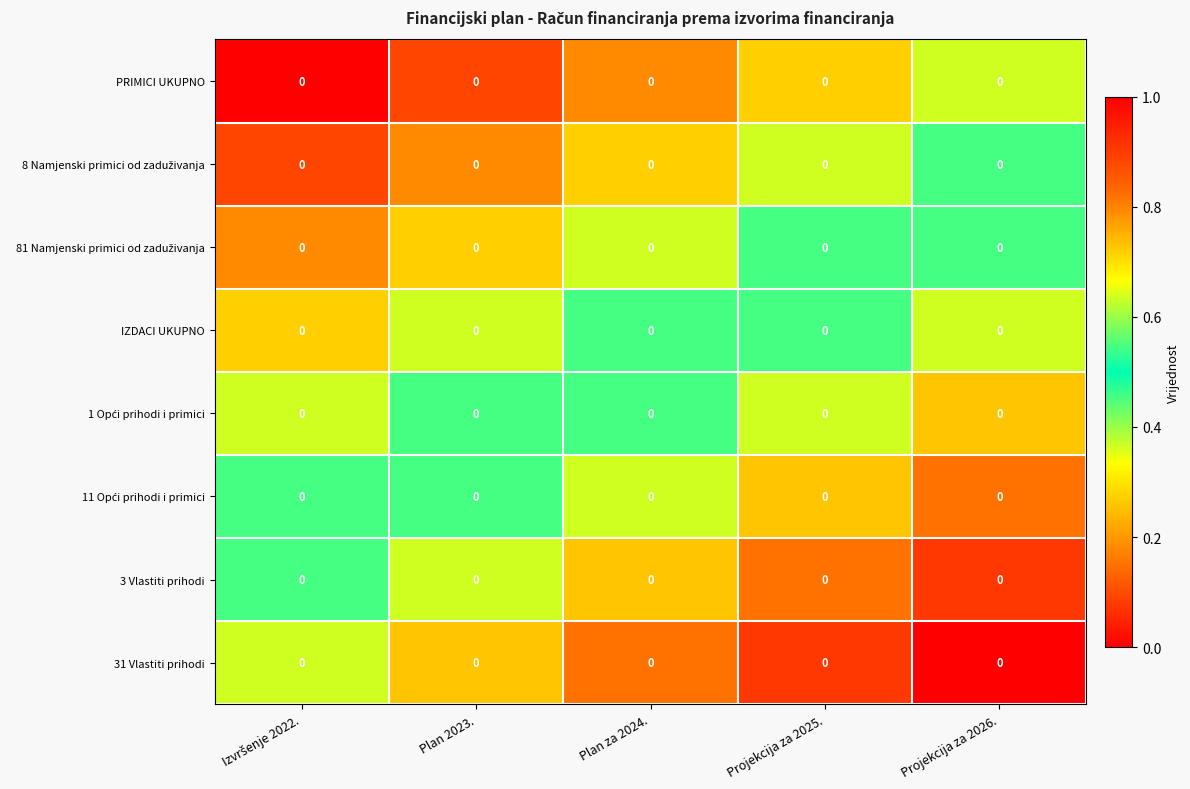

Count the number of data series in this chart.

8